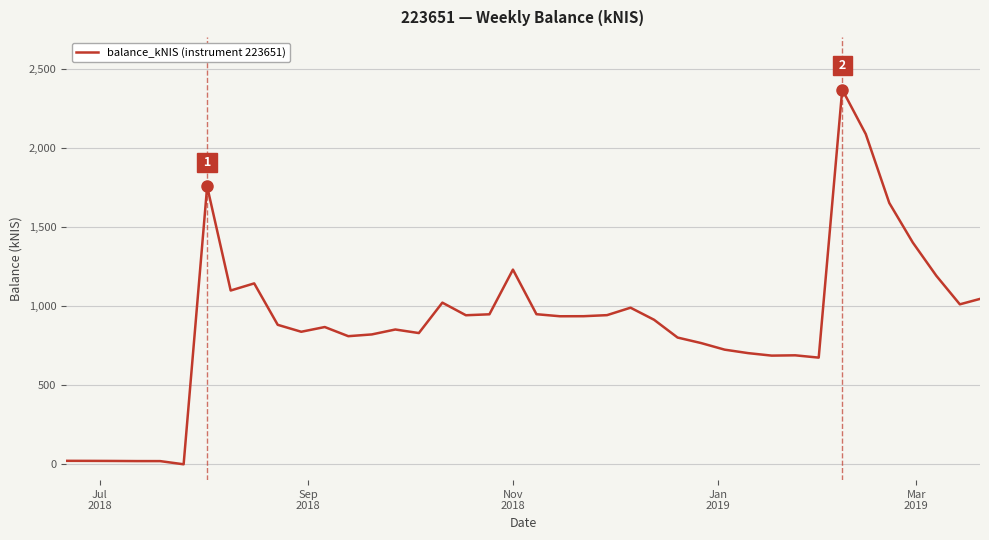

What is the greatest value displayed?

2367.7